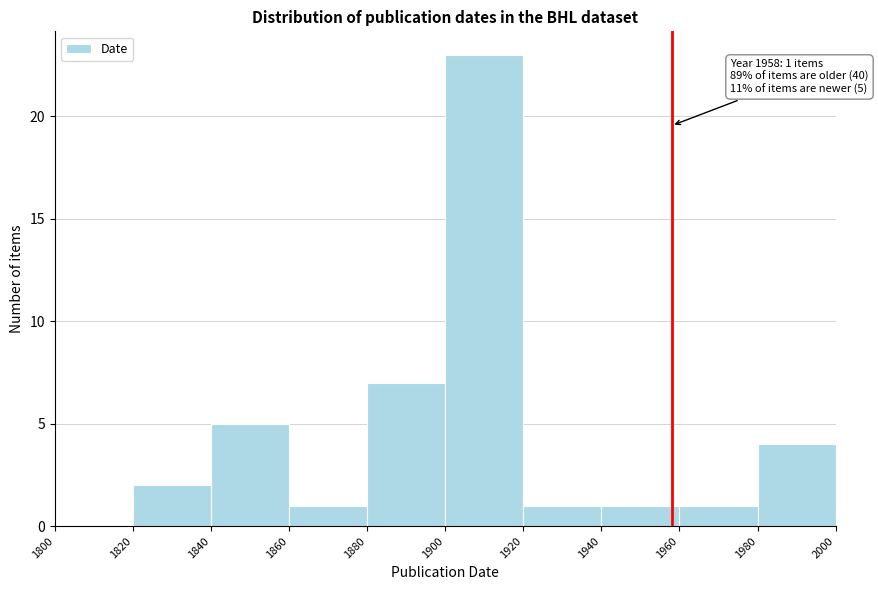

Over which range of the x-axis is the bar tallest?

1900 to 1920